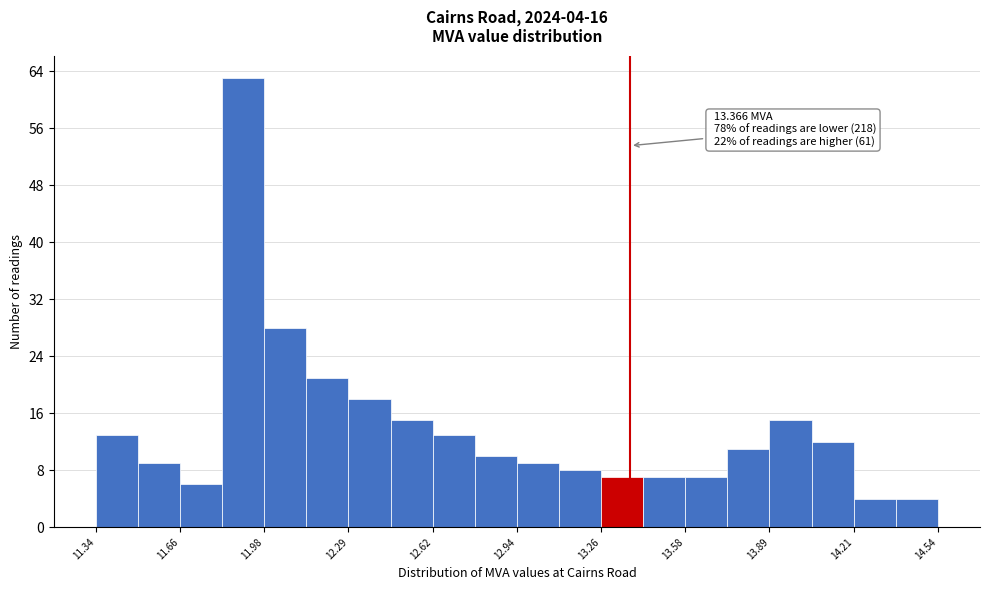

Around what value on the x-axis is the tallest bar? Give the approximate position of its centre, as read against the axis.

11.90